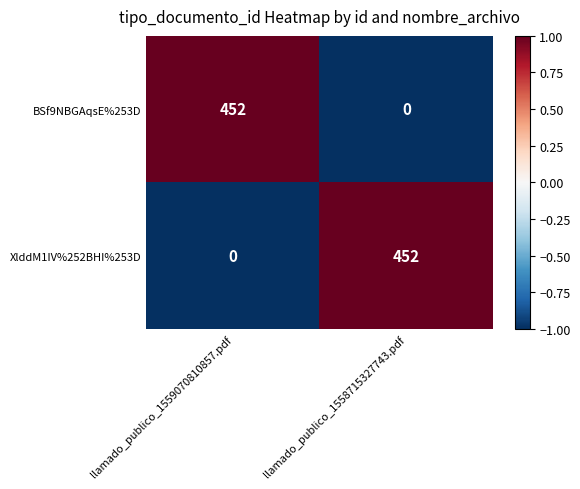

Reading left to right, list all the values displayed in this chart.

BSf9NBGAqsE%253D: llamado_publico_1559070810857.pdf=452	llamado_publico_1558715327743.pdf=0
XlddM1IV%252BHI%253D: llamado_publico_1559070810857.pdf=0	llamado_publico_1558715327743.pdf=452